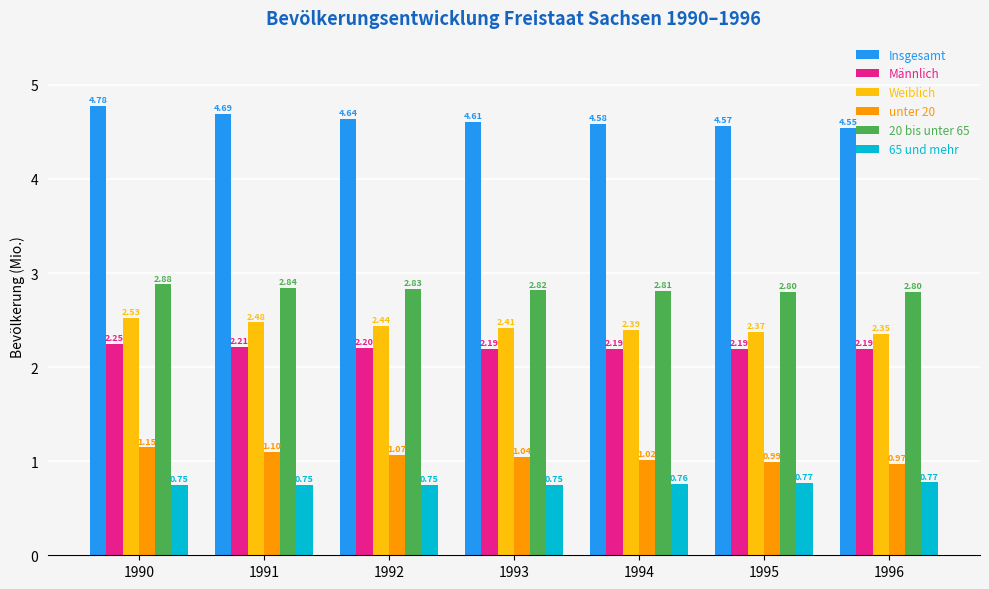

What is the average value of the Männlich series?

2.2